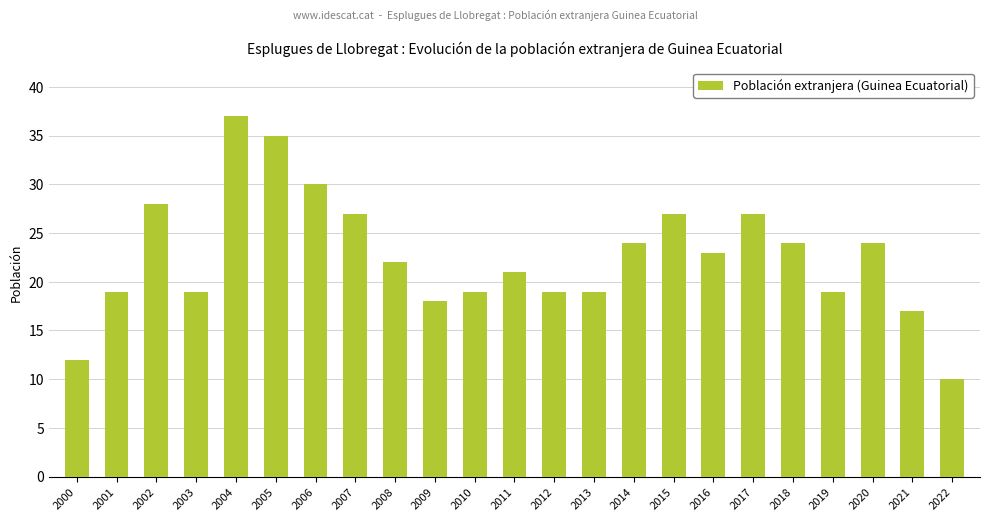

What is the maximum value shown in the chart?

37